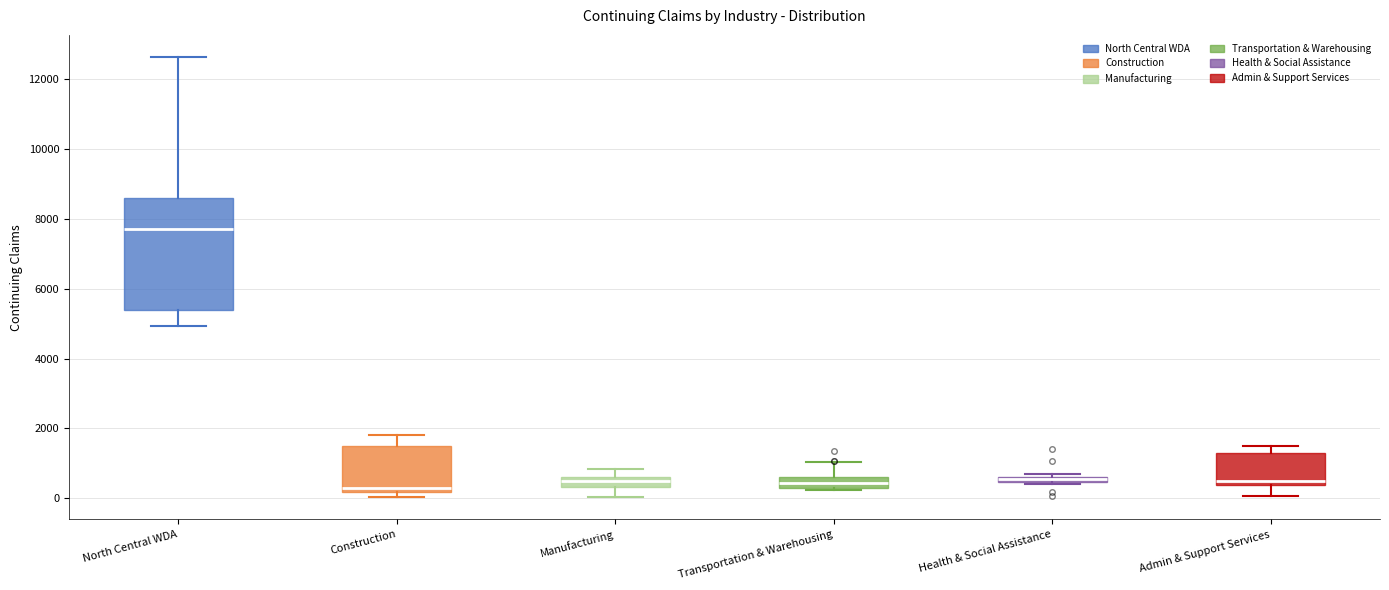

Which box is the tallest, from its lower edge to its upper edge?

North Central WDA